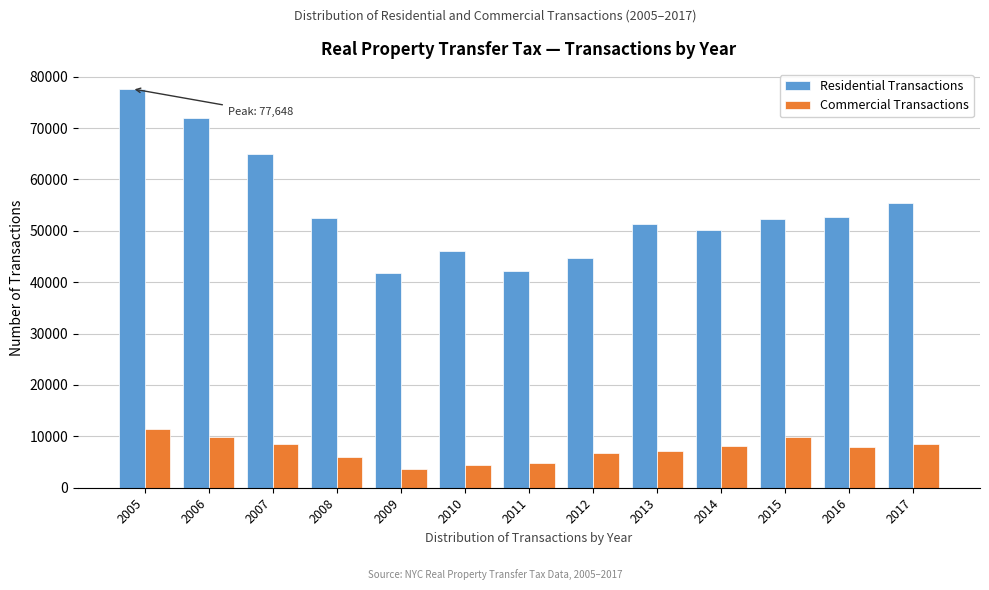

At which category is the sum across all series the highest?

2005